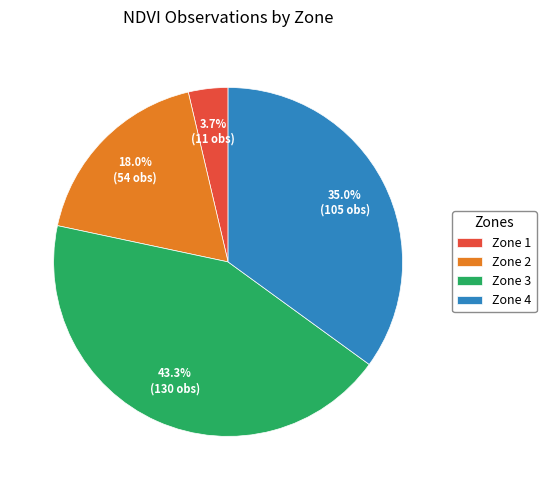

Which category has the biggest portion of the pie?

Zone 3